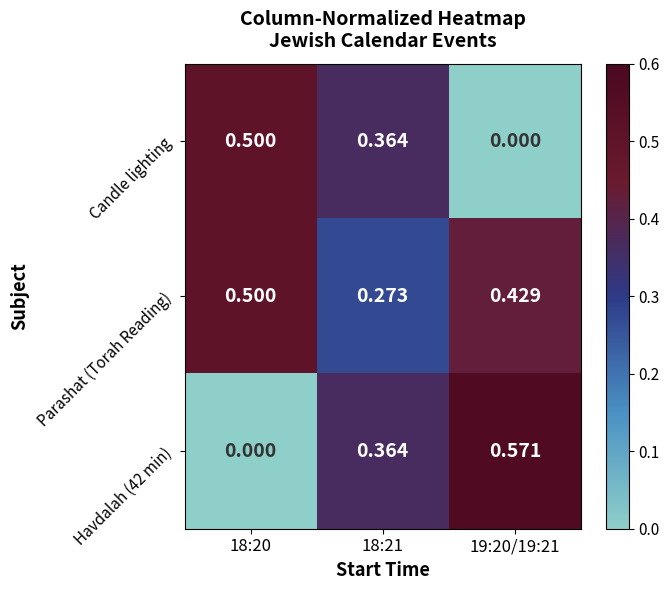

Is the value of Havdalah (42 min) at 19:20/19:21 greater than the value of Parashat (Torah Reading) at 18:20?

Yes